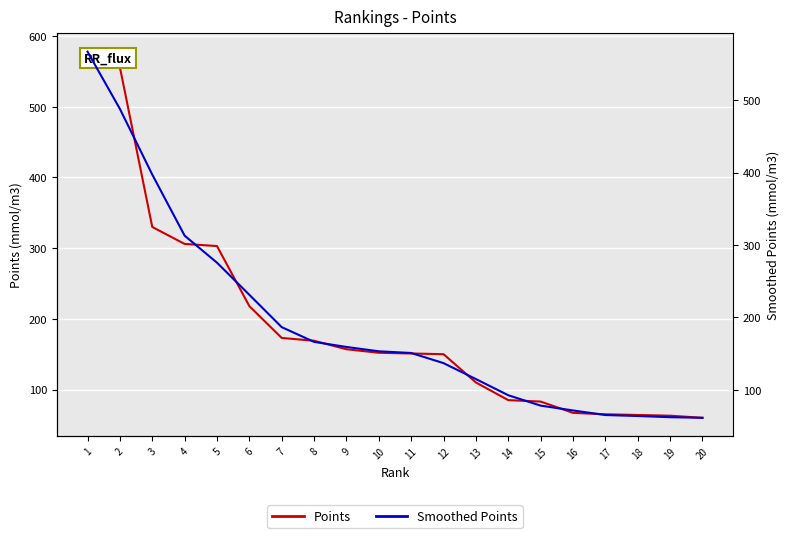

True or false: Smoothed Points and Points cross at least once.

True